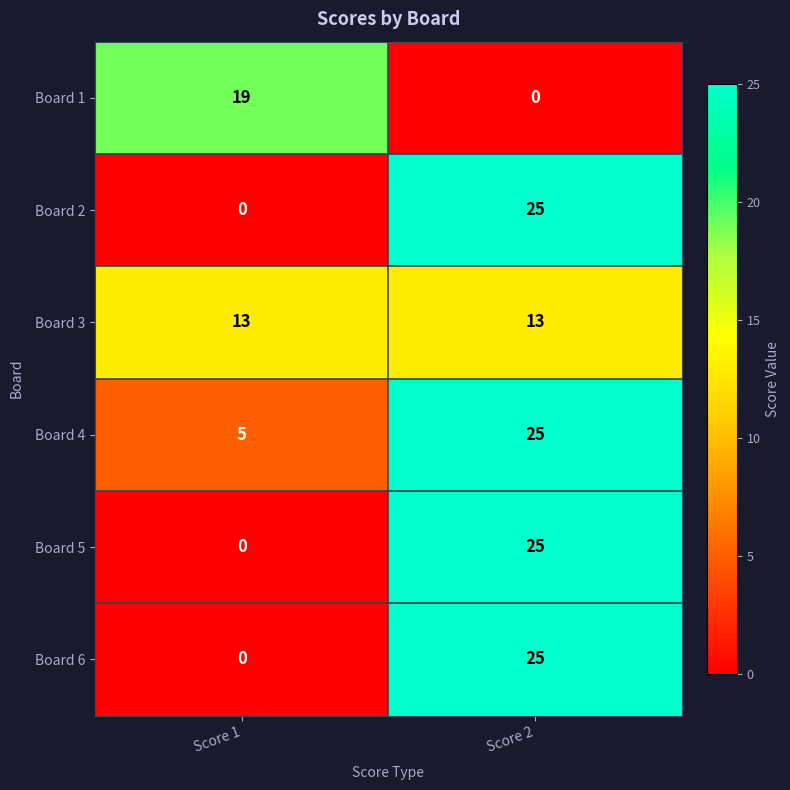

Is the value of Board 4 at Score 1 greater than the value of Board 1 at Score 1?

No